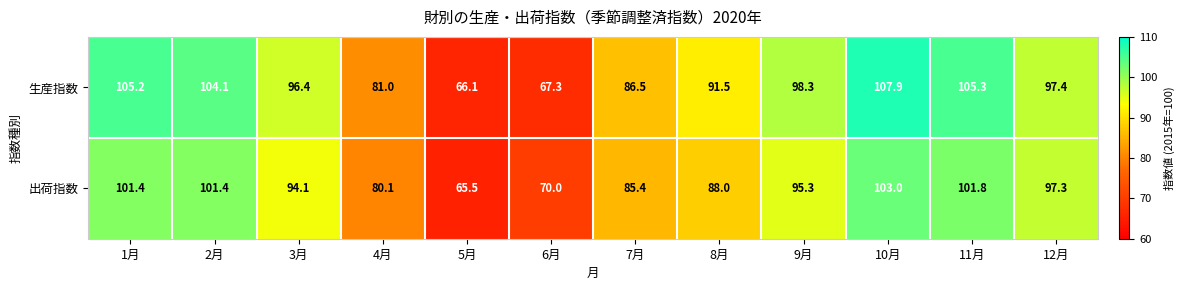

The 生産指数 series shows 66.1 at 5月. True or false?

True